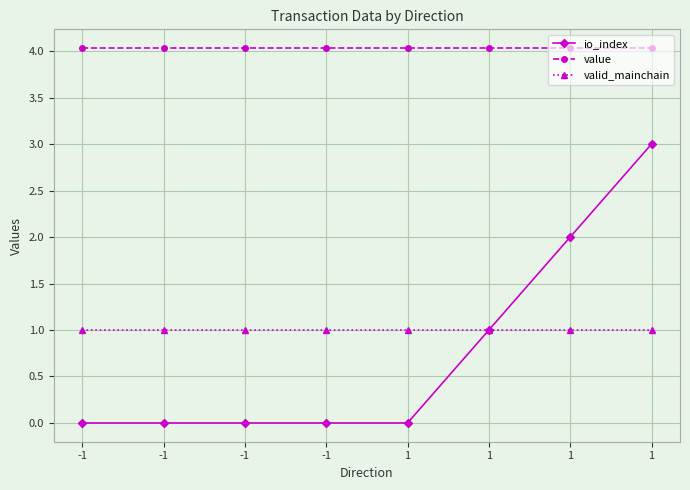

List the series in order of their peak value, highest first.

value, io_index, valid_mainchain